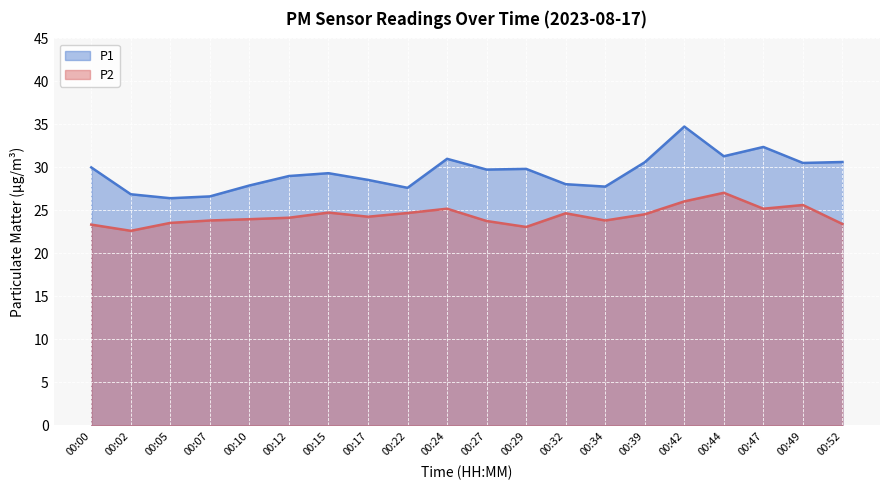

What is the spread (max minus min) of values at 00:00?

6.6